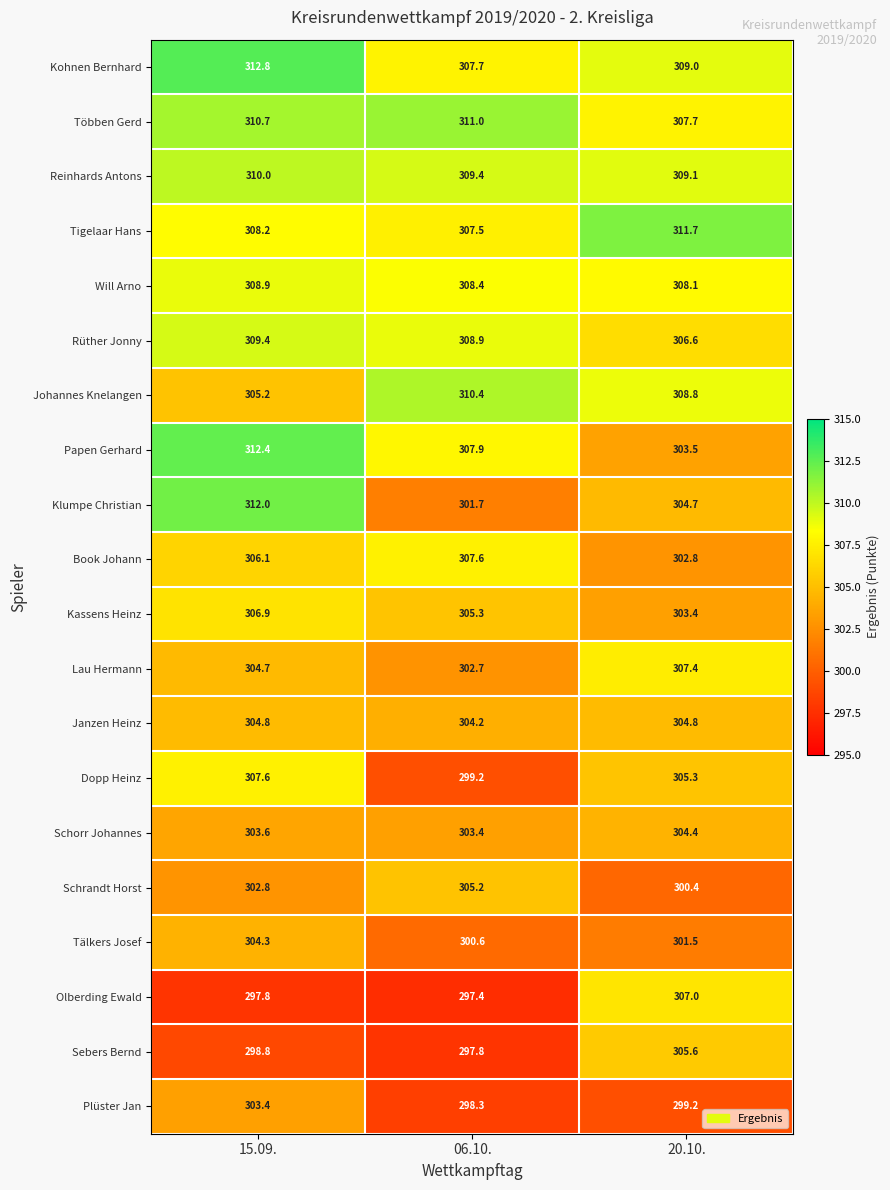

Which series has the largest total across all categories?

Kohnen Bernhard